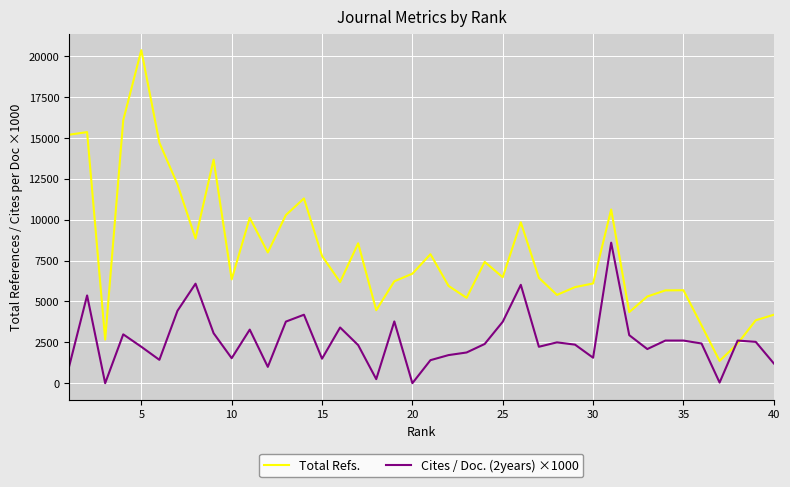

Which series has the largest range (max minus min)?

Total Refs.